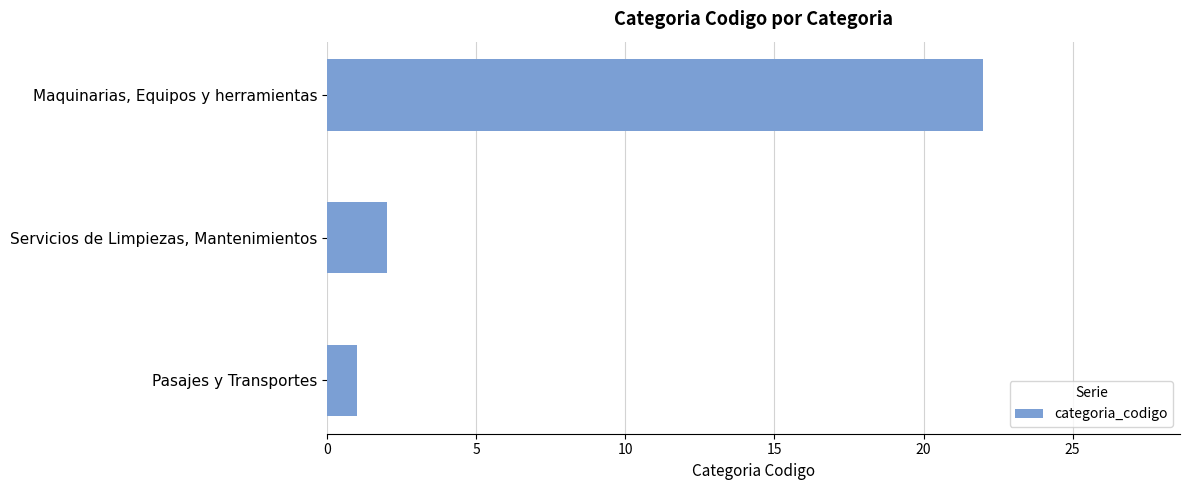

Reading bottom to top, what are all the values shown in this chart?

1	2	22